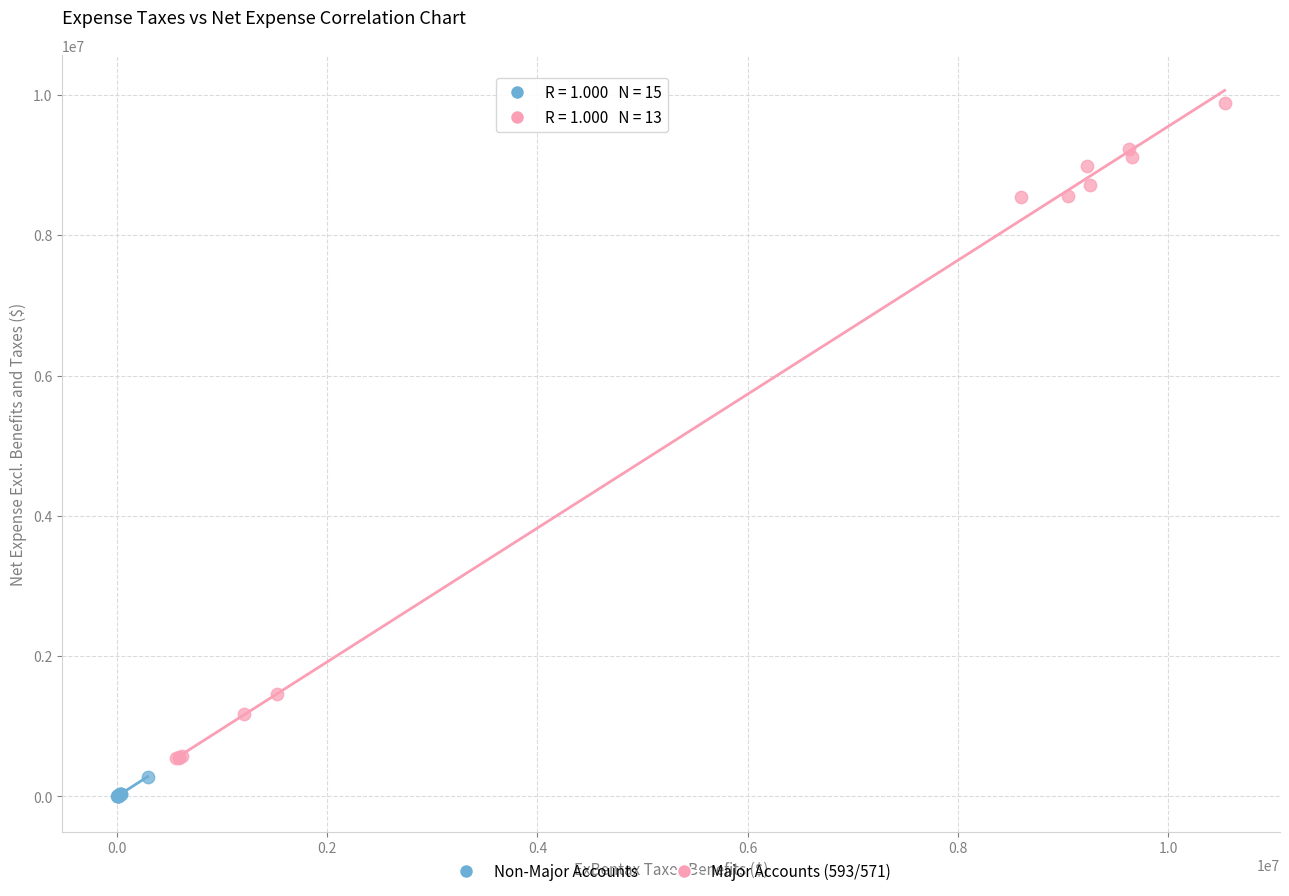

Which series has the largest Y range (max minus min)?

Major Accounts (593/571)